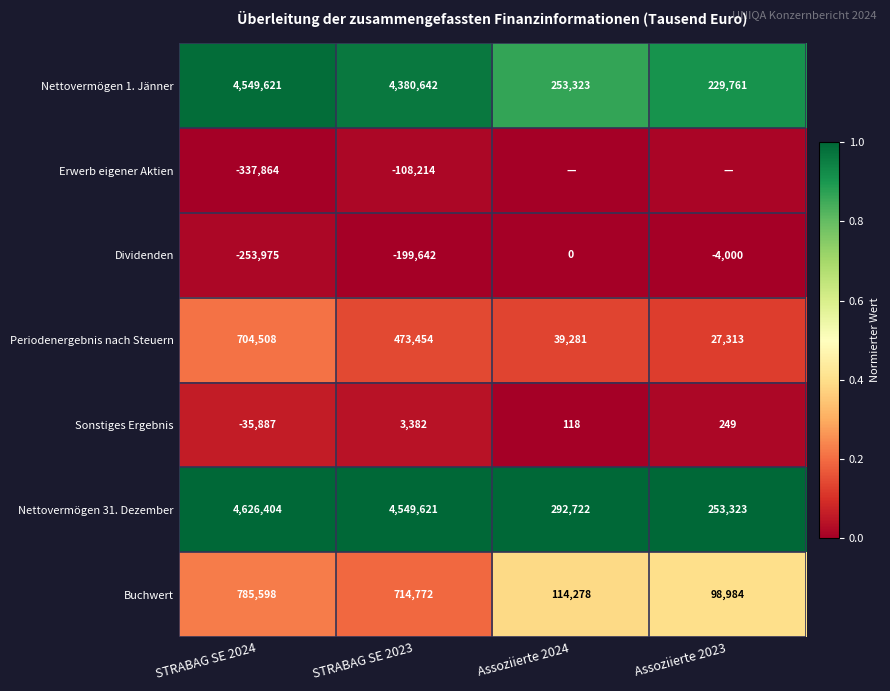

How many data points in Sonstiges Ergebnis are less than 249?

2